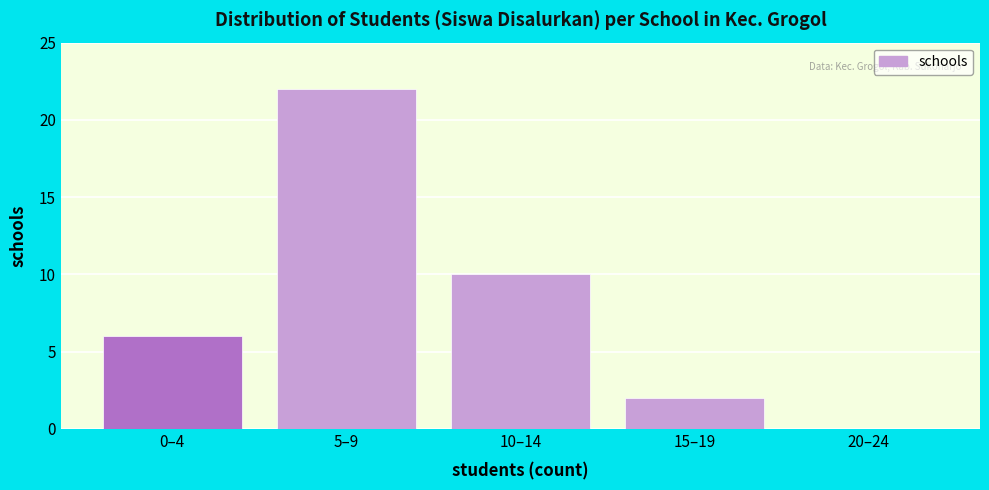

Reading left to right, transcribe all the data shown in this chart.

0–4=6	5–9=22	10–14=10	15–19=2	20–24=0